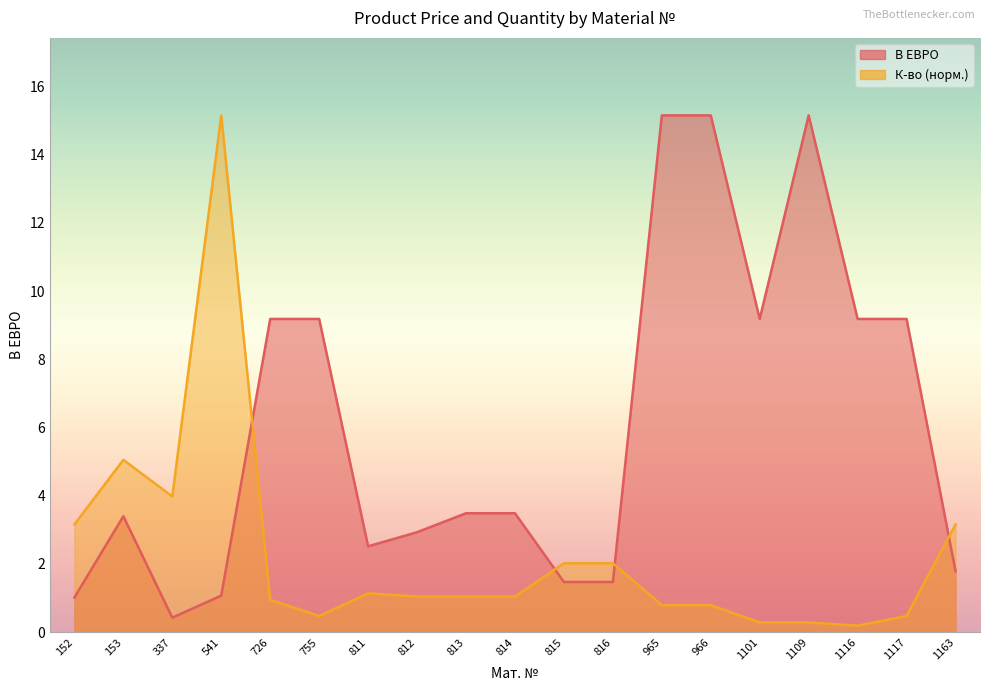

Reading right to left, what are all the values shown in this chart?

В ЕВРО: 1.8	9.2	9.2	15.2	9.2	15.2	15.2	1.5	1.5	3.5	3.5	2.9	2.5	9.2	9.2	1.1	0.4	3.4	1.0
К-во: 3.2	0.5	0.2	0.3	0.3	0.8	0.8	2.0	2.0	1.0	1.0	1.0	1.1	0.5	0.9	15.2	4.0	5.1	3.2